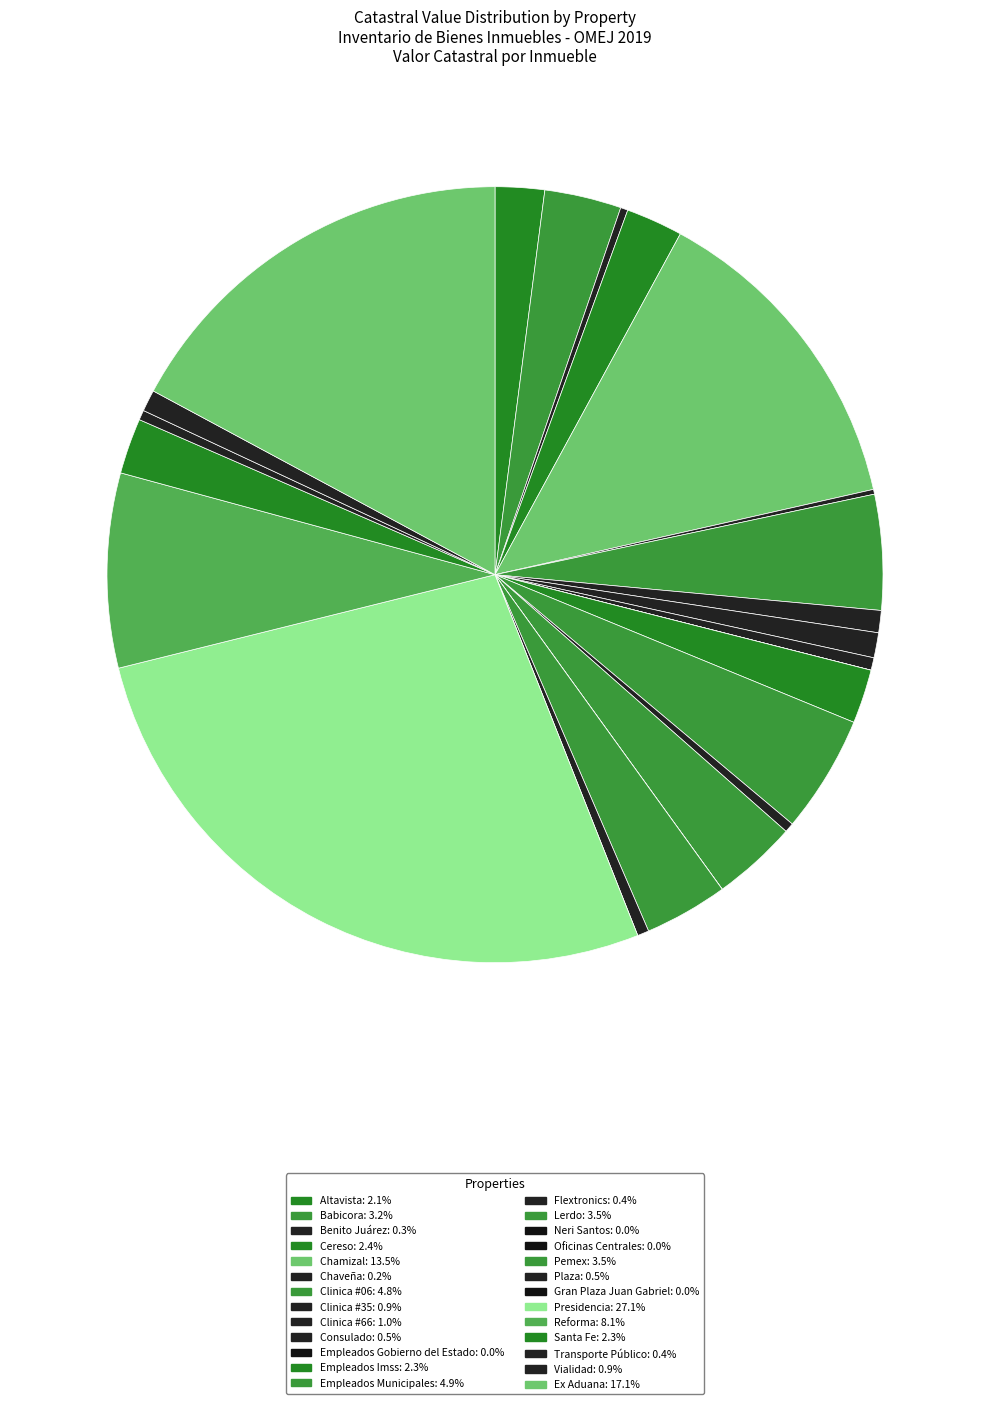

Rank the categories by value from lowest to highest.

Empleados Gobierno del Estado, Neri Santos, Oficinas Centrales, Gran Plaza Juan Gabriel, Chaveña, Benito Juárez, Flextronics, Transporte Público, Plaza, Consulado, Vialidad, Clinica #35, Clinica #66, Altavista, Empleados Imss, Santa Fe, Cereso, Babicora, Pemex, Lerdo, Clinica #06, Empleados Municipales, Reforma, Chamizal, Ex Aduana, Presidencia